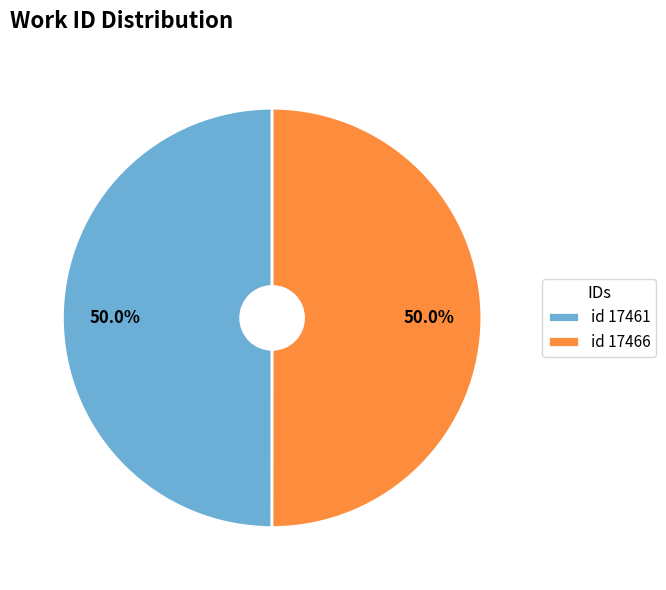

What is the ratio of the value at id 17466 to the value at id 17461?

1.0